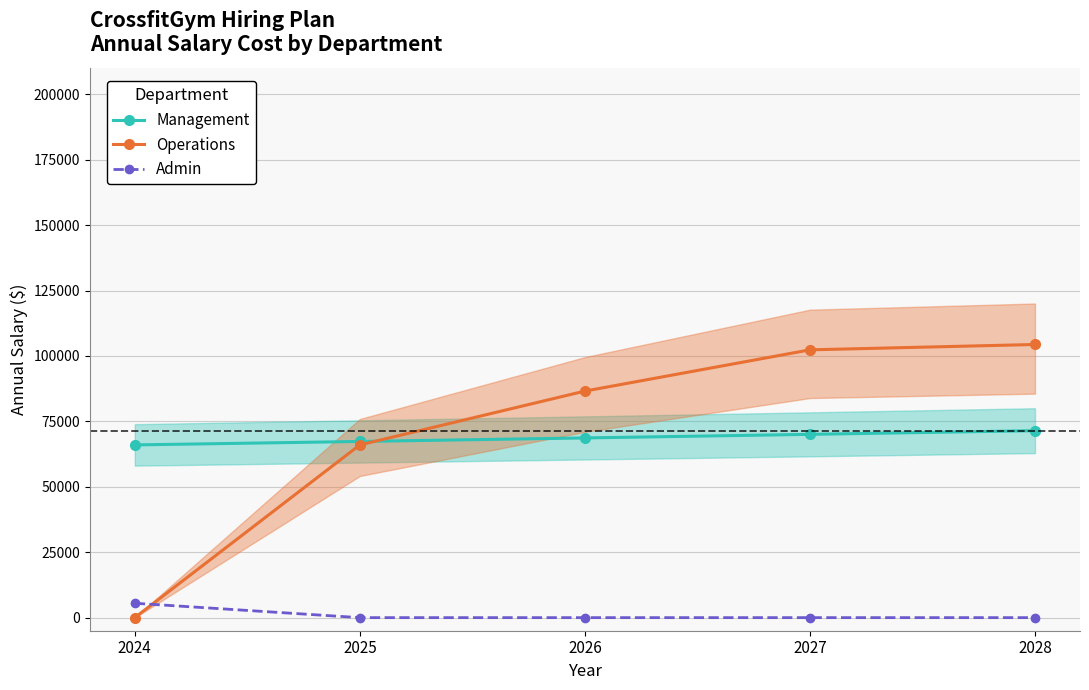

What is the difference between the highest and lowest values at 2026?

86570.0